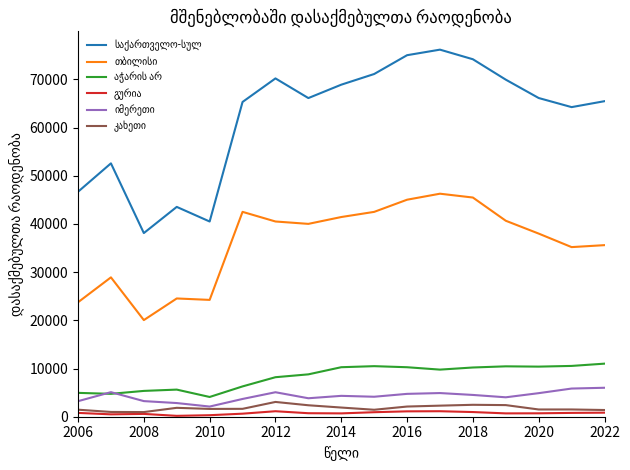

What is the maximum value shown in the chart?

76187